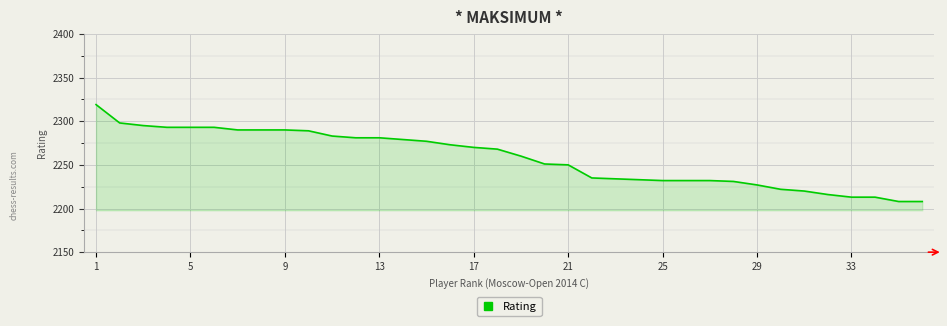

What is the difference between the maximum and minimum values?

111